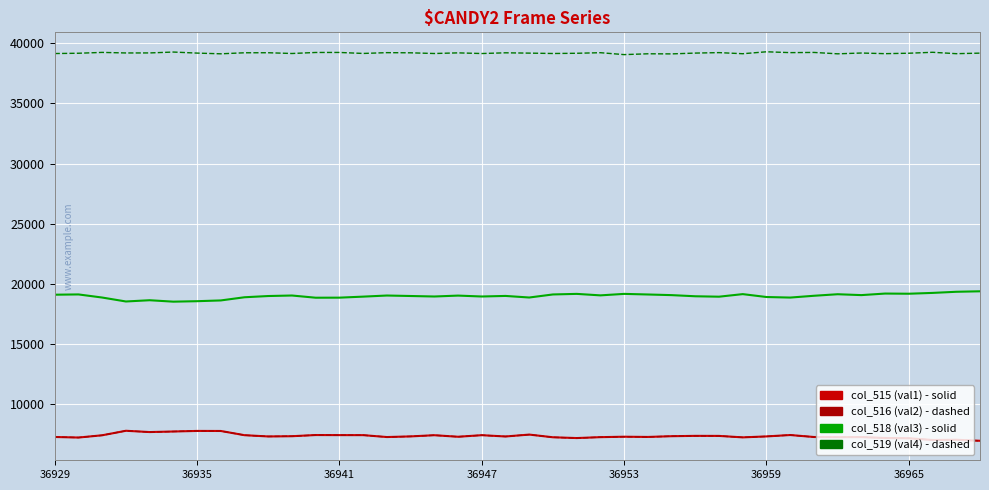

What is the maximum value shown in the chart?

39284